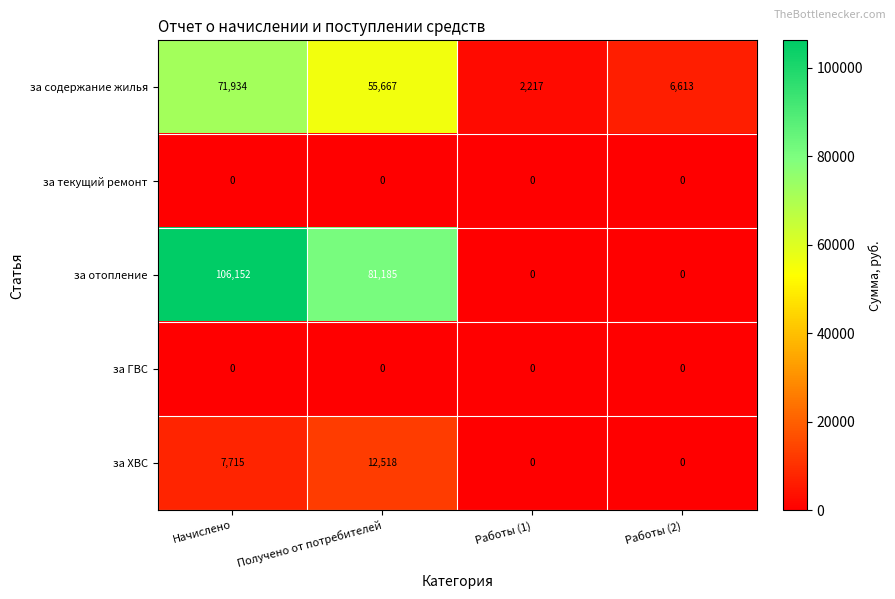

Which label corresponds to the largest value in the chart?

Начислено